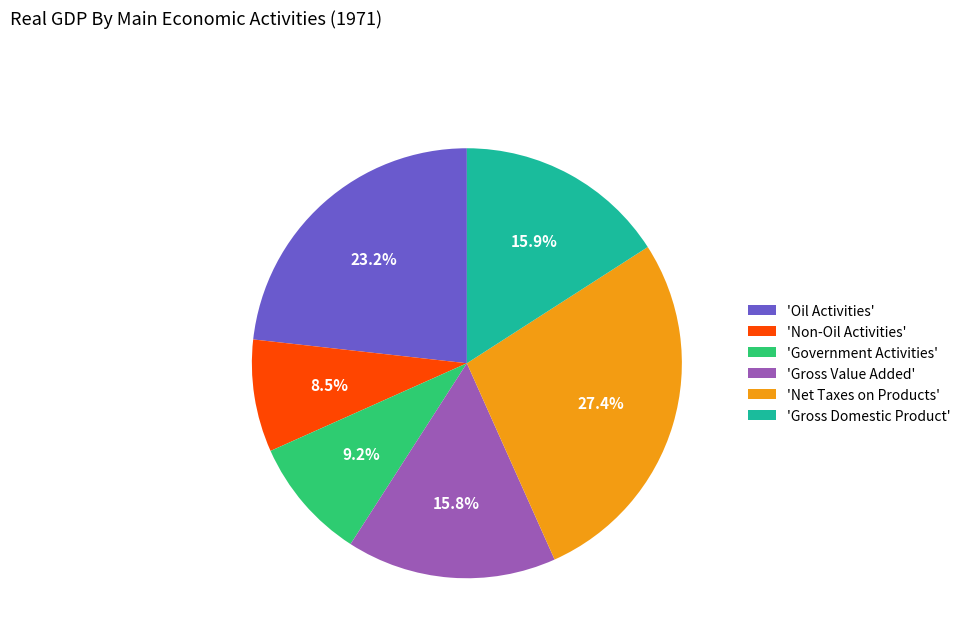

Count the number of slices in the pie.

6